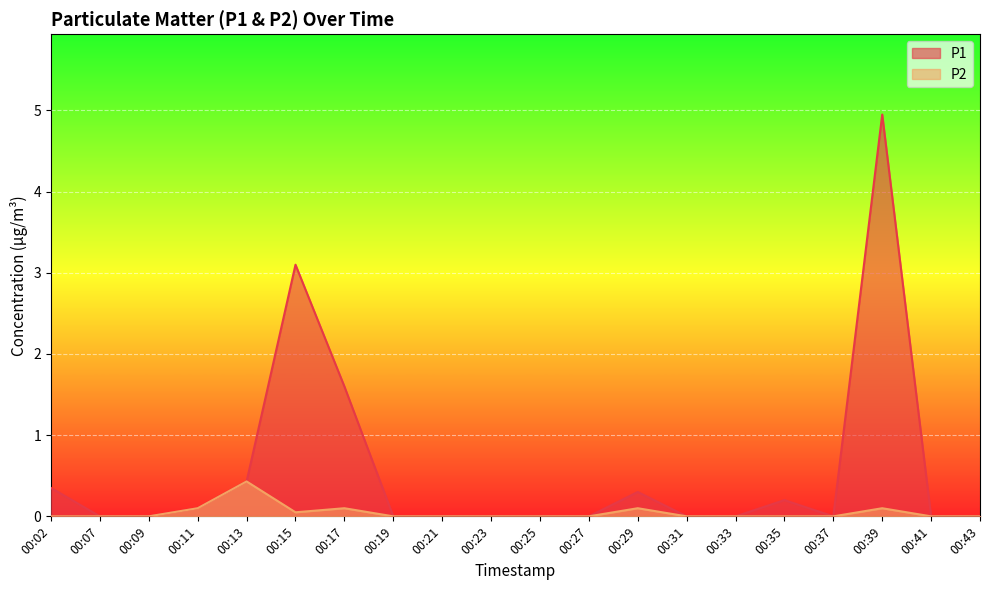

Which series has the largest total across all categories?

P1